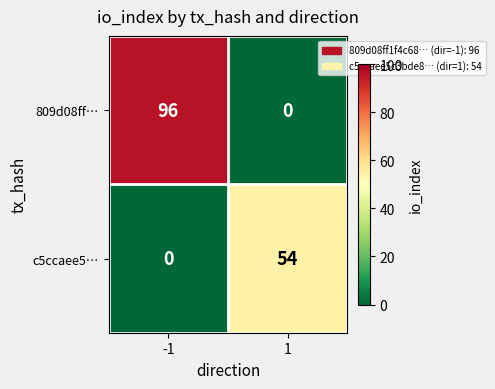

Between -1 and 1, which series saw the biggest shift?

809d08ff…